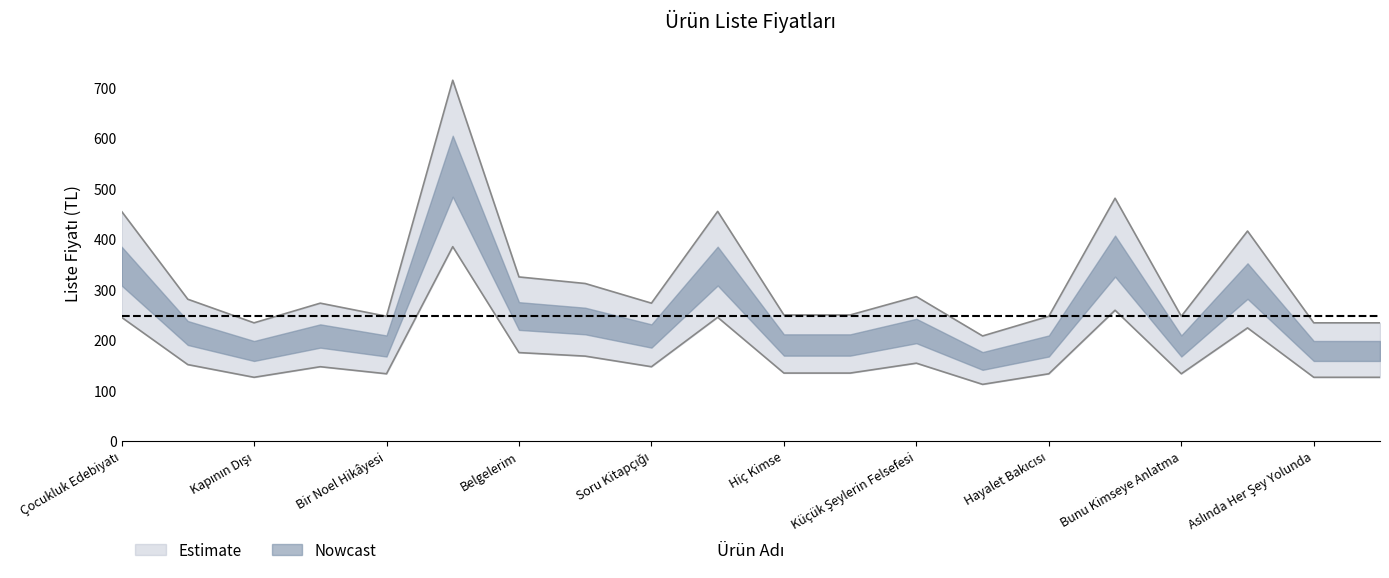

What is the change in value from Oysa Kendinden Kaçamazdın to Hiç Kimse?

-31.2